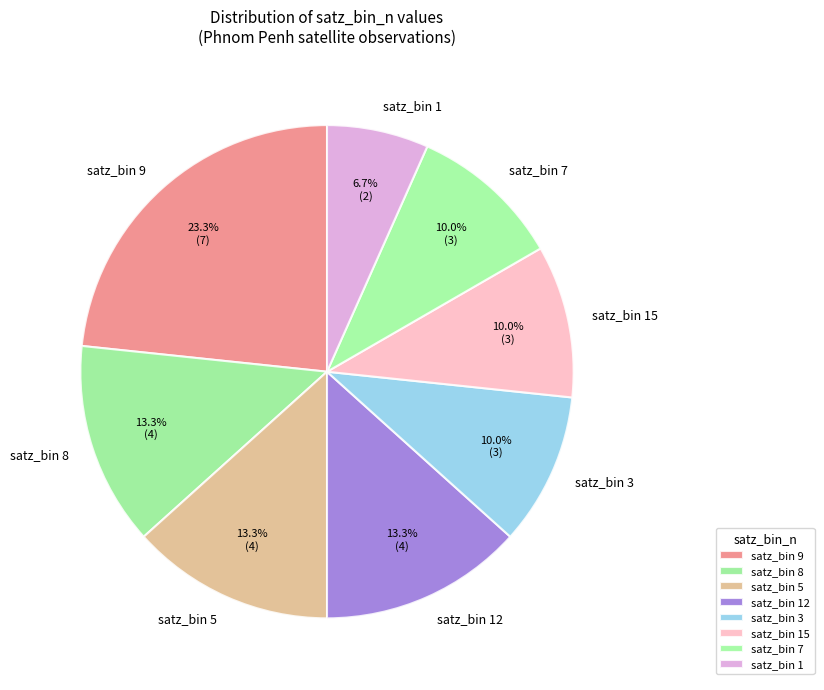

What portion of the pie excludes satz_bin 9?

76.7%